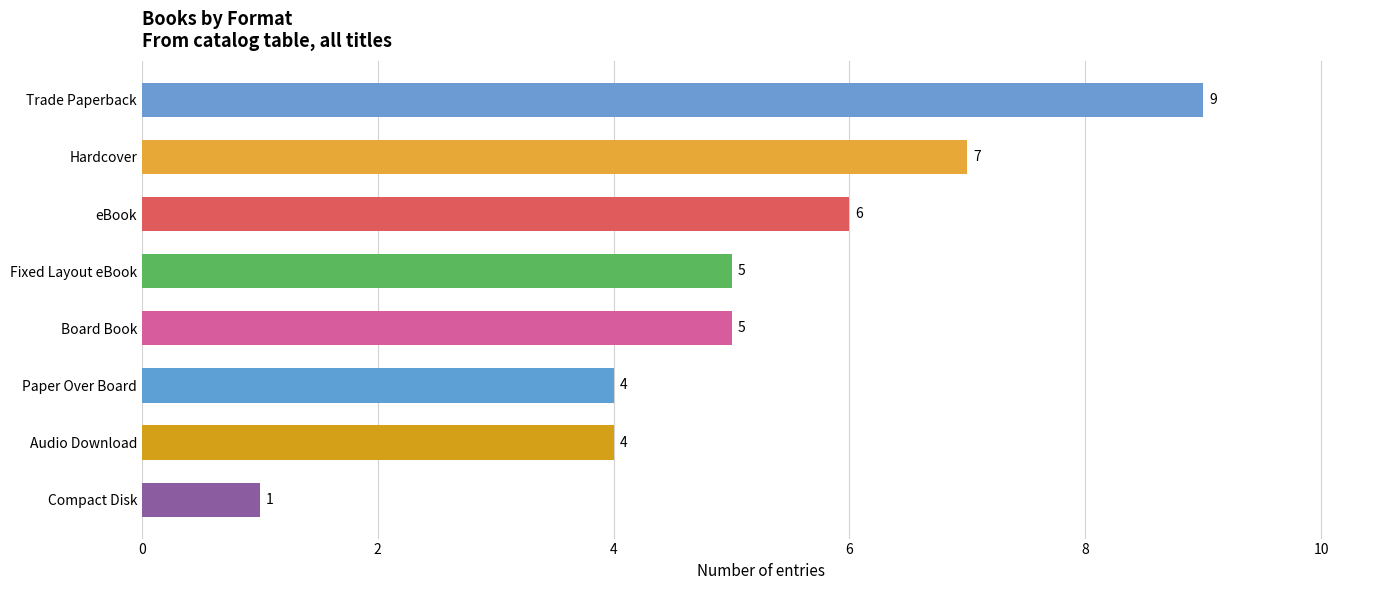

What is the approximate value at Board Book?

5